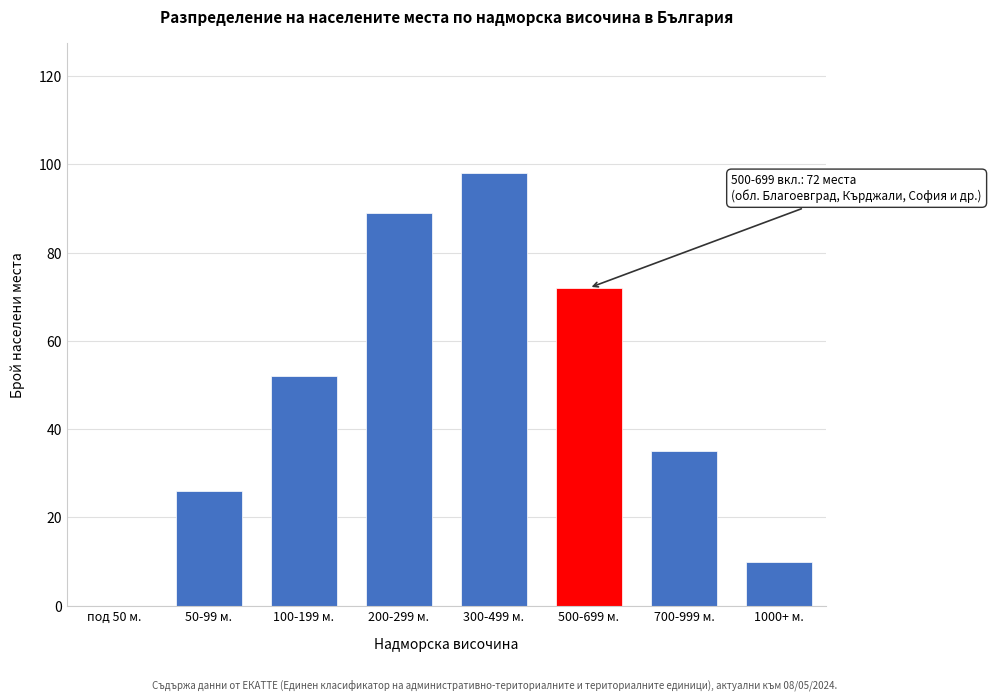

Reading right to left, list all the values displayed in this chart.

1000+ м.=10	700-999 м.=35	500-699 м.=72	300-499 м.=98	200-299 м.=89	100-199 м.=52	50-99 м.=26	под 50 м.=0